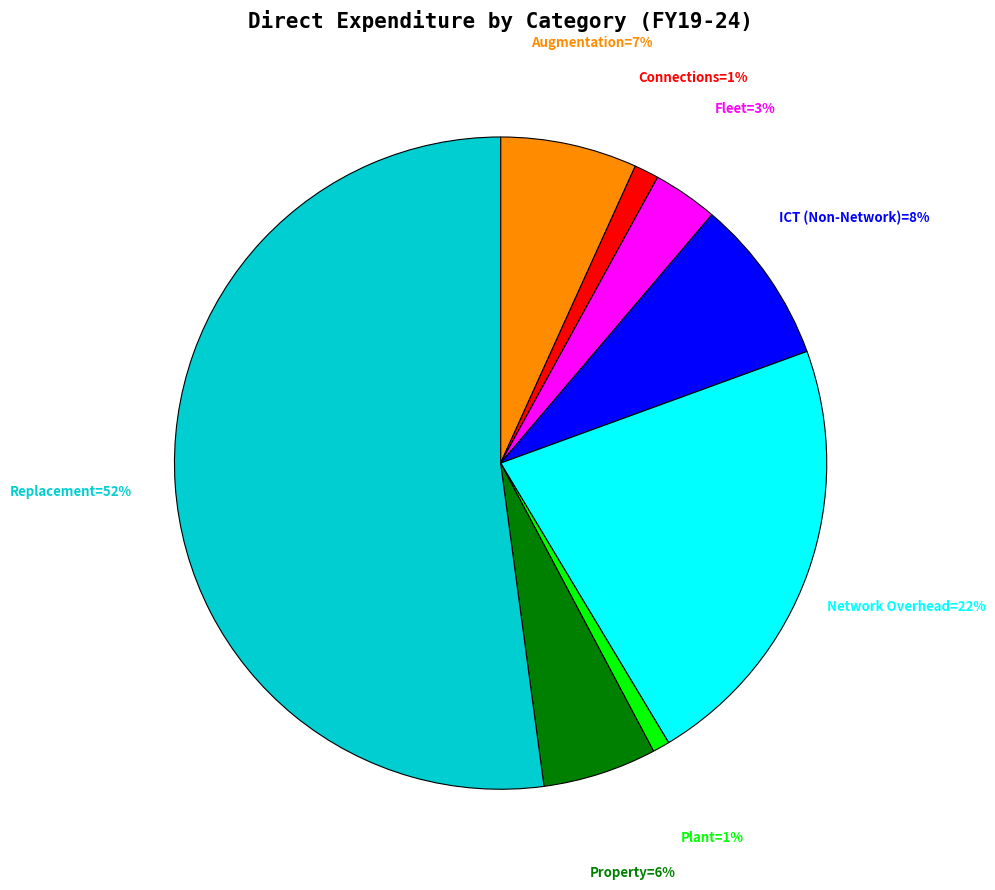

To the nearest percent, what is the difference between the largest and smallest slice percentages?

51%